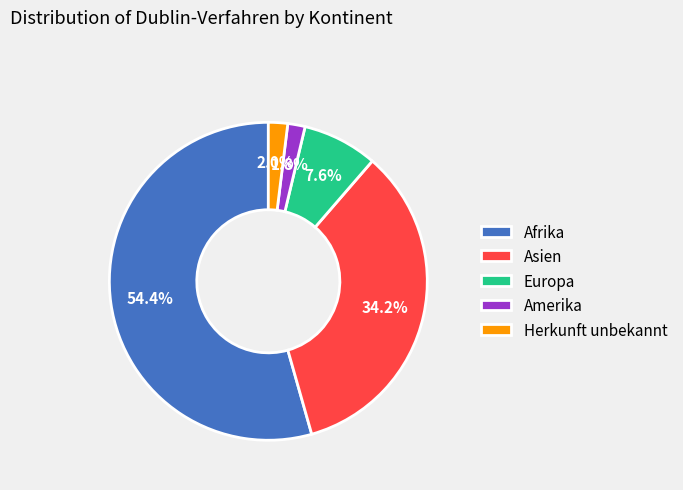

To the nearest percent, what is the difference between the Amerika and Europa slice percentages?

6%